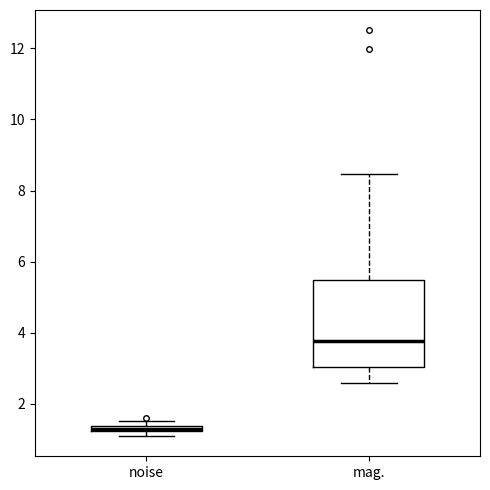

Which box is the tallest, from its lower edge to its upper edge?

mag.